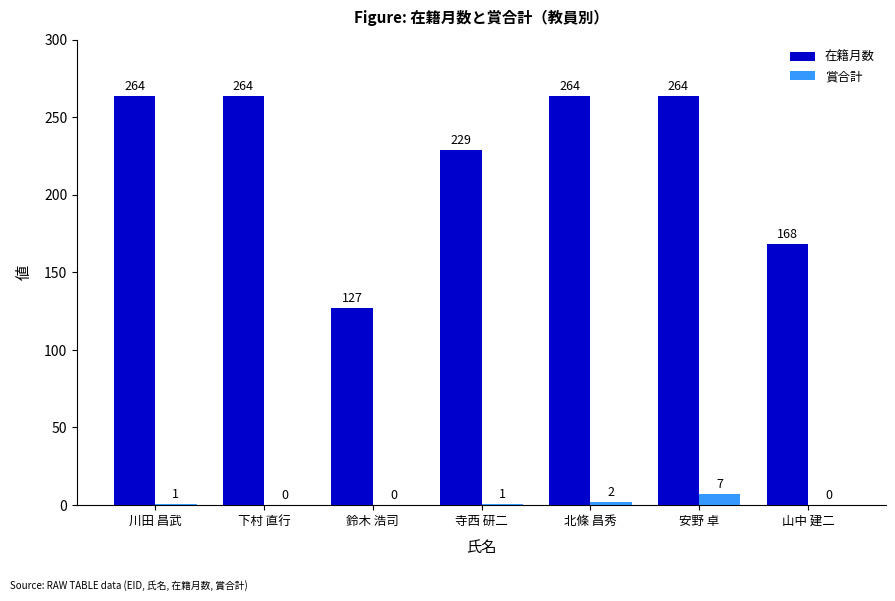

Read the 在籍月数 value at 北條 昌秀, to the nearest 50.

250